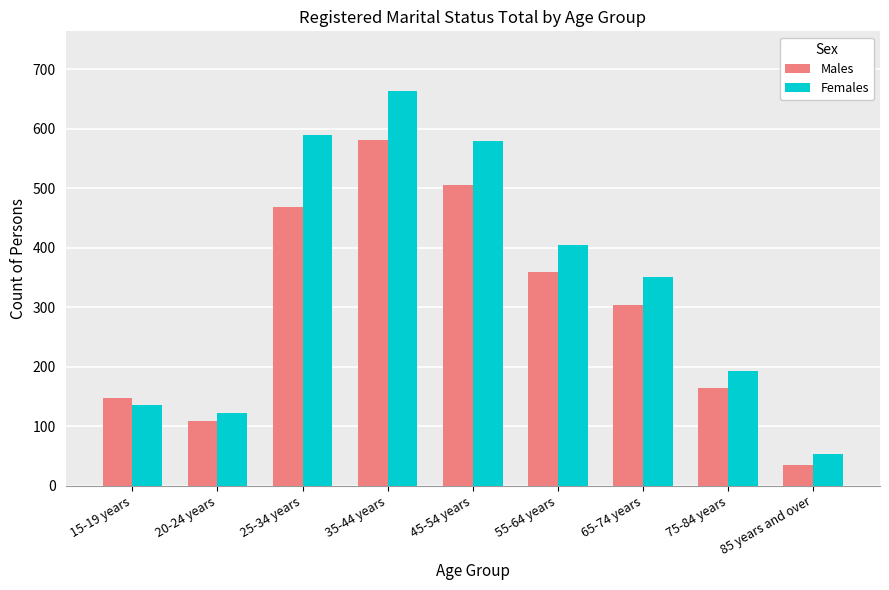

At 15-19 years, list the series in order from largest to smallest.

Males, Females